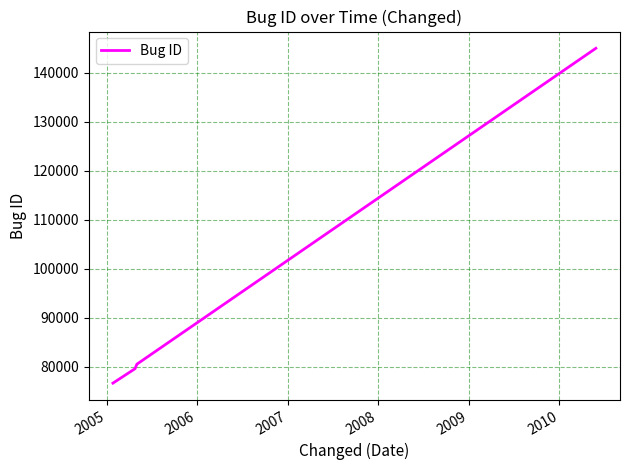

What is the maximum value shown in the chart?

144966